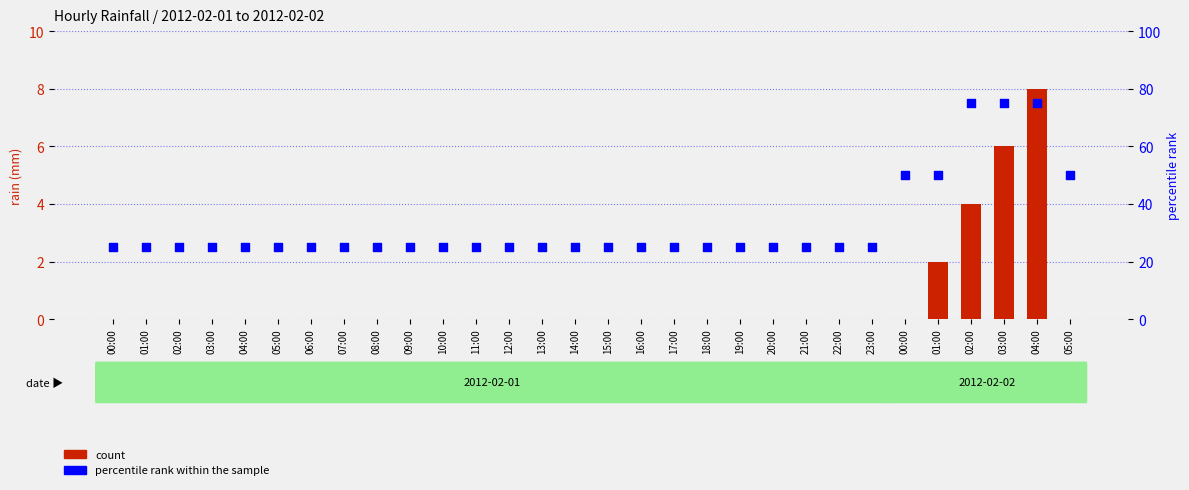

At how many categories does at least one series exceed 60?

3